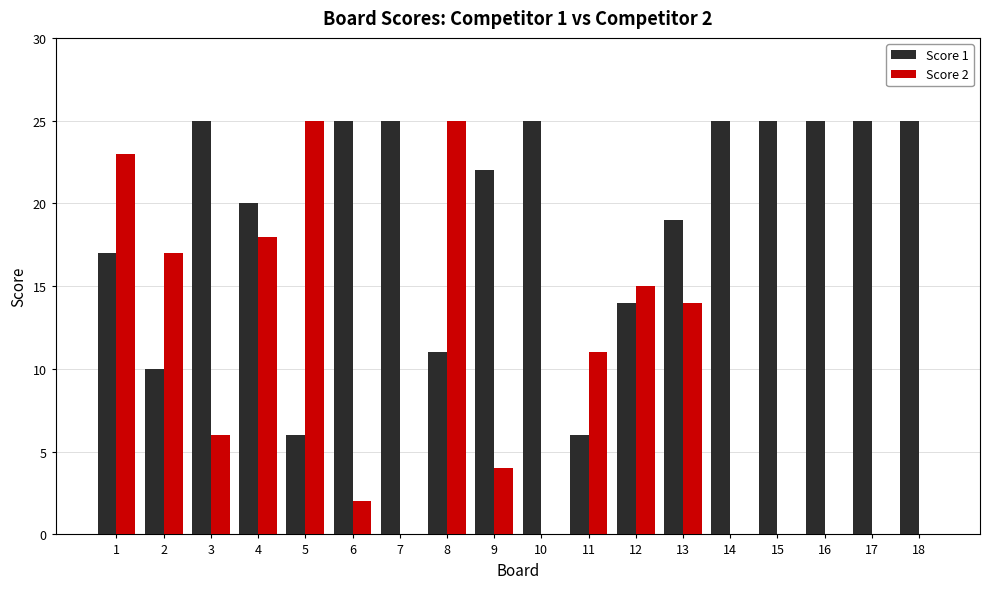

The Score 1 series shows 20 at 4. True or false?

True